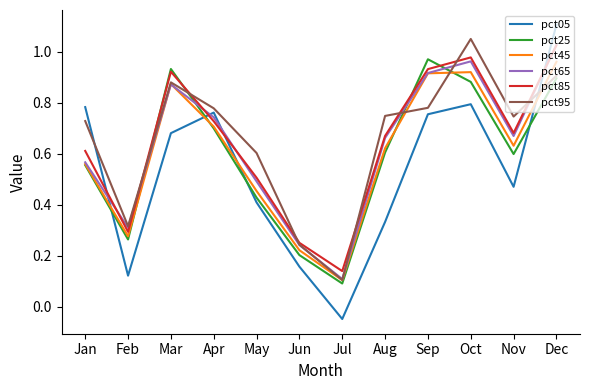

Where do pct05 and pct65 first cross each other?

Jan and Feb